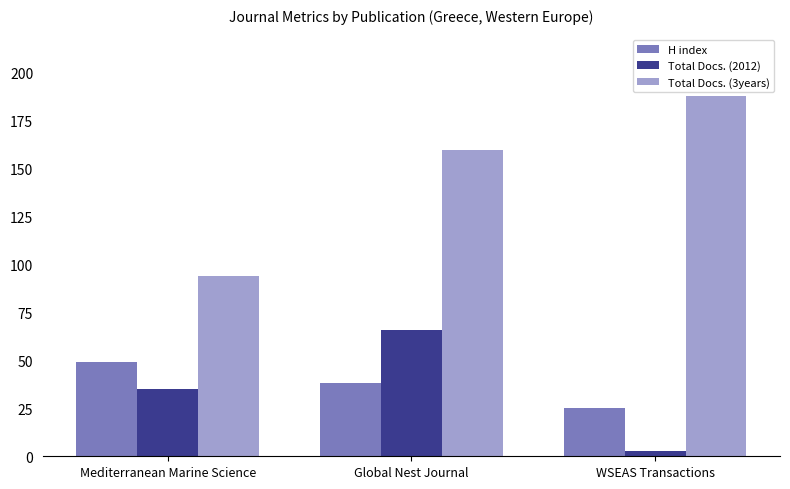

Is the value of Total Docs. (3years) at WSEAS Transactions greater than the value of Total Docs. (2012) at Mediterranean Marine Science?

Yes